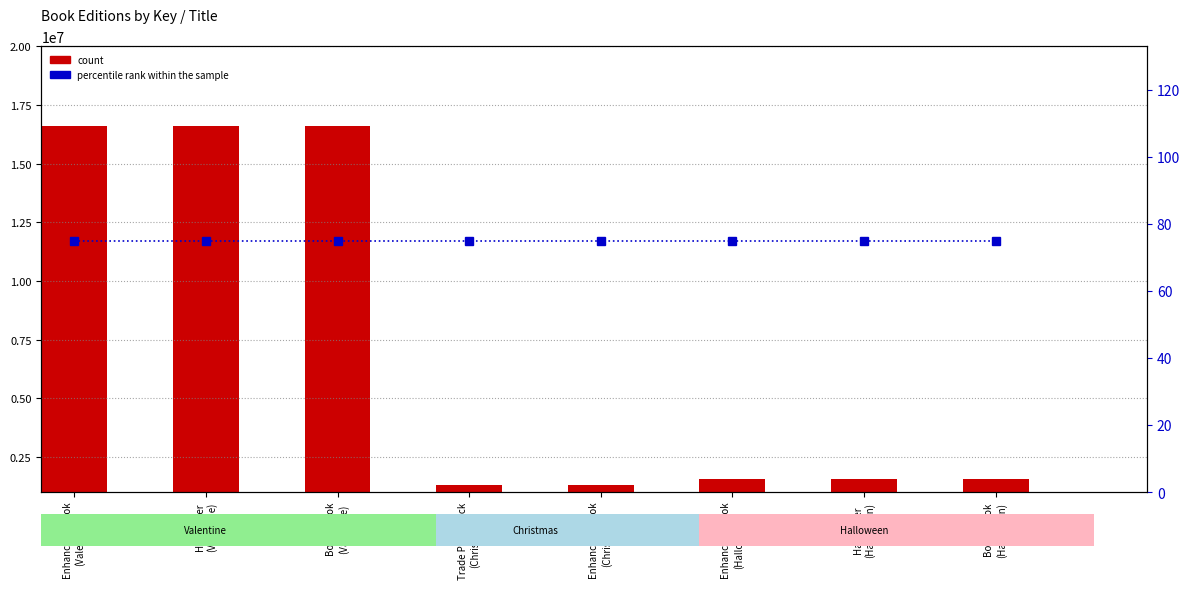

Where is count nearest to the value 8947469?

Enhanced eBook
(Halloween)